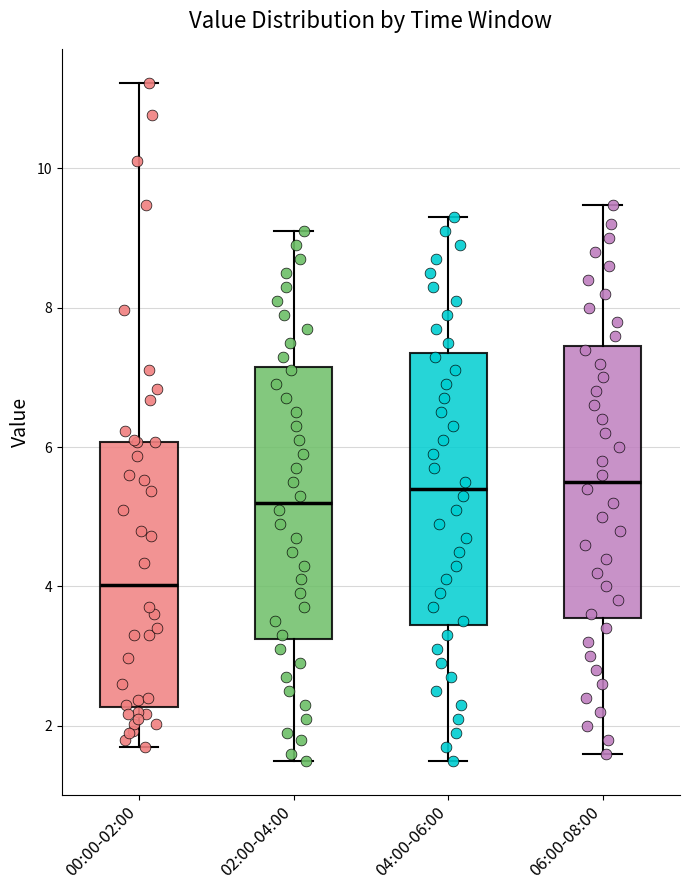

Where is the lower edge of the box for 00:00-02:00 on the y-axis? The values are not printed on the chart, so give them approximately, as read against the axis.

2.2